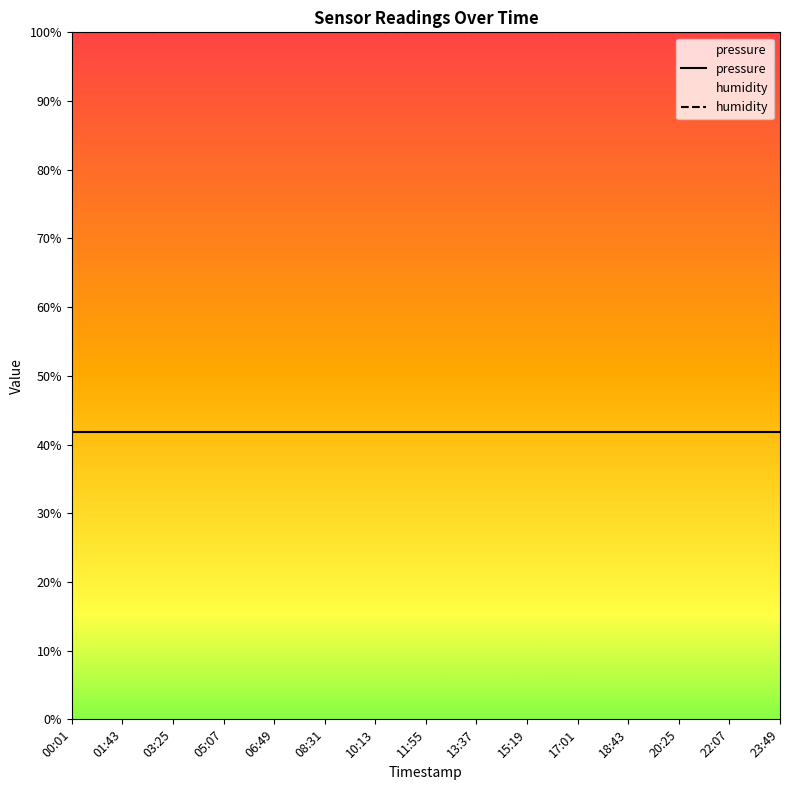

The value of humidity at 17:01 is 100.0. True or false?

True